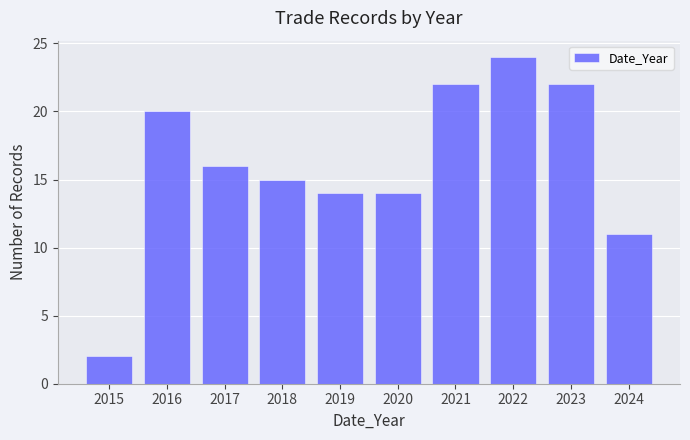

Reading left to right, list every bar in this chart as the range it spans on the x-axis followed by its height. The values are not printed on the chart, so give them approximately, as read against the axis.

2014.5 to 2015.5: 2
2015.5 to 2016.5: 20
2016.5 to 2017.5: 16
2017.5 to 2018.5: 15
2018.5 to 2019.5: 14
2019.5 to 2020.5: 14
2020.5 to 2021.5: 22
2021.5 to 2022.5: 24
2022.5 to 2023.5: 22
2023.5 to 2024.5: 11